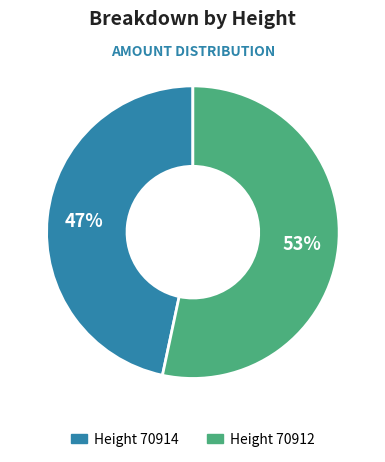

Is there a majority slice in this chart?

Yes